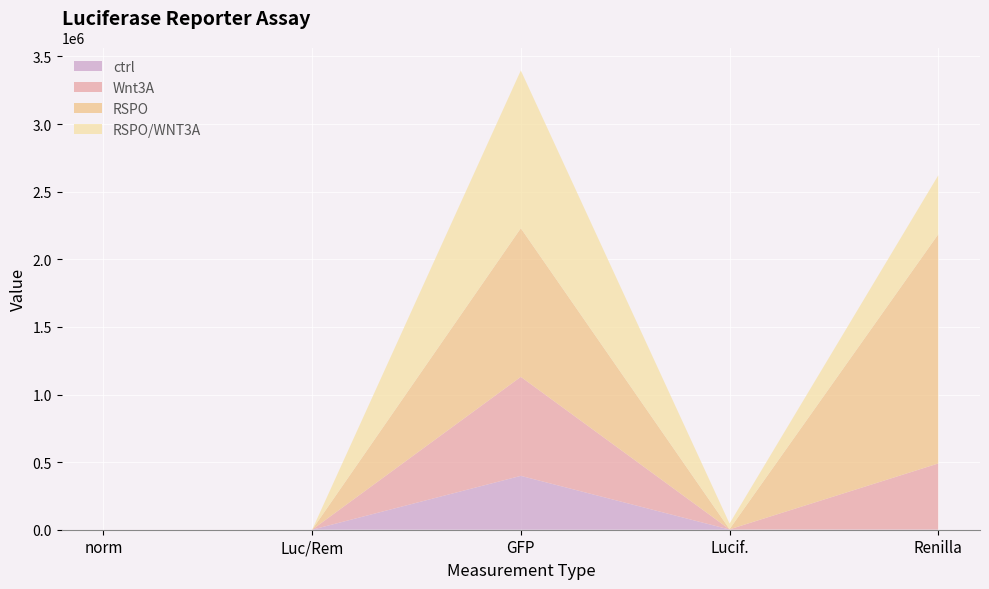

Reading left to right, list all the values displayed in this chart.

ctrl: 1.0	0.0	398349.0	1403.0	1465.0
Wnt3A: 0.5	0.0	732441.0	1351.0	488538.0
RSPO: 2.0	0.0	1099106.0	1524.0	1695098.0
RSPO/WNT3A: 34.3	0.1	1166742.0	41300.0	435637.0